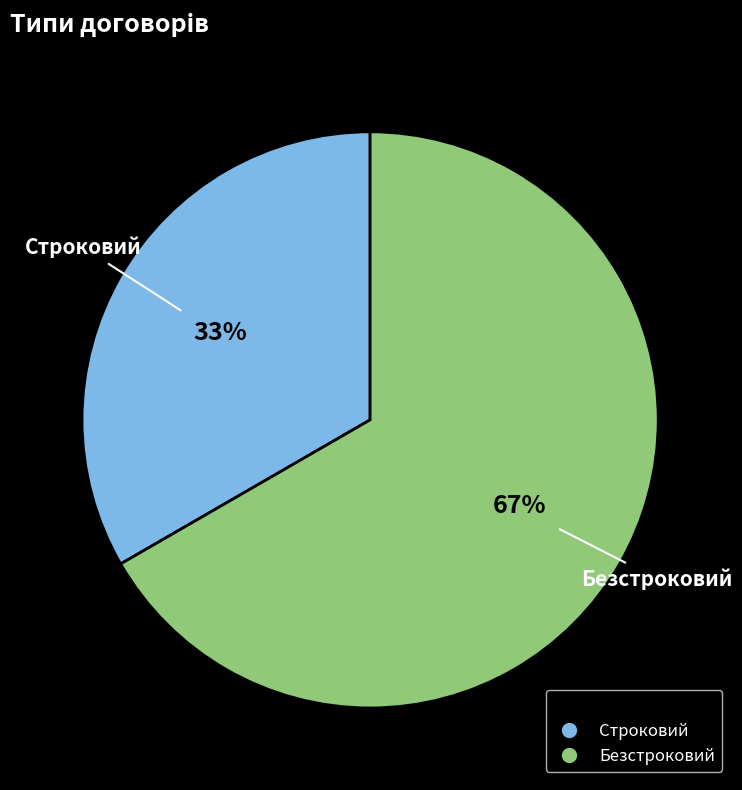

To the nearest percent, what is the average slice percentage?

50%